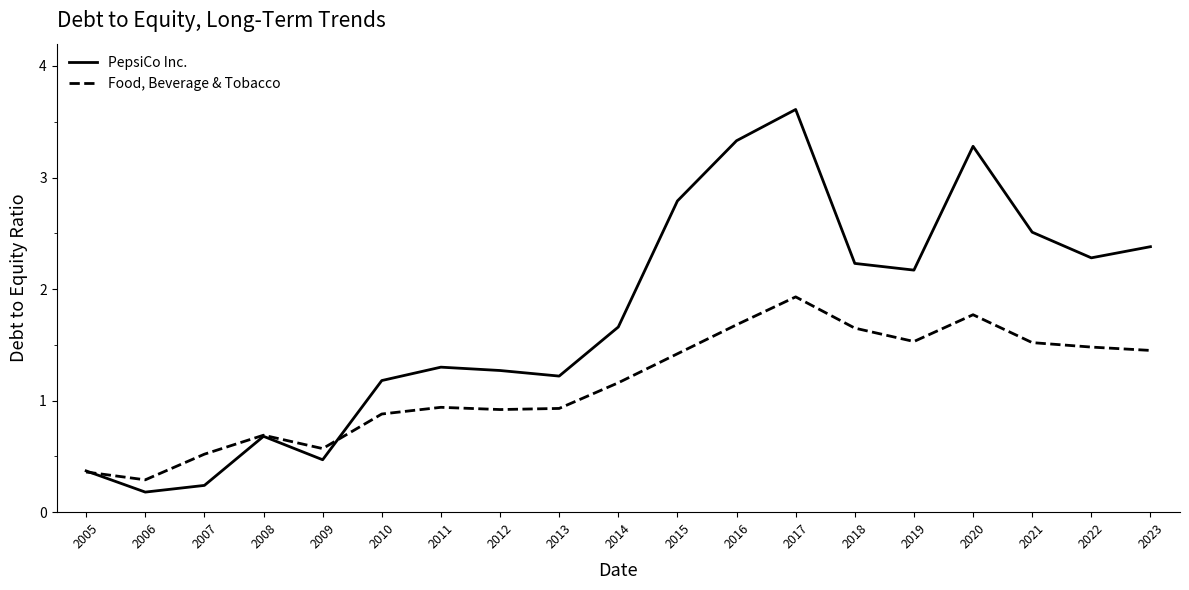

How many lines are shown in the chart?

2